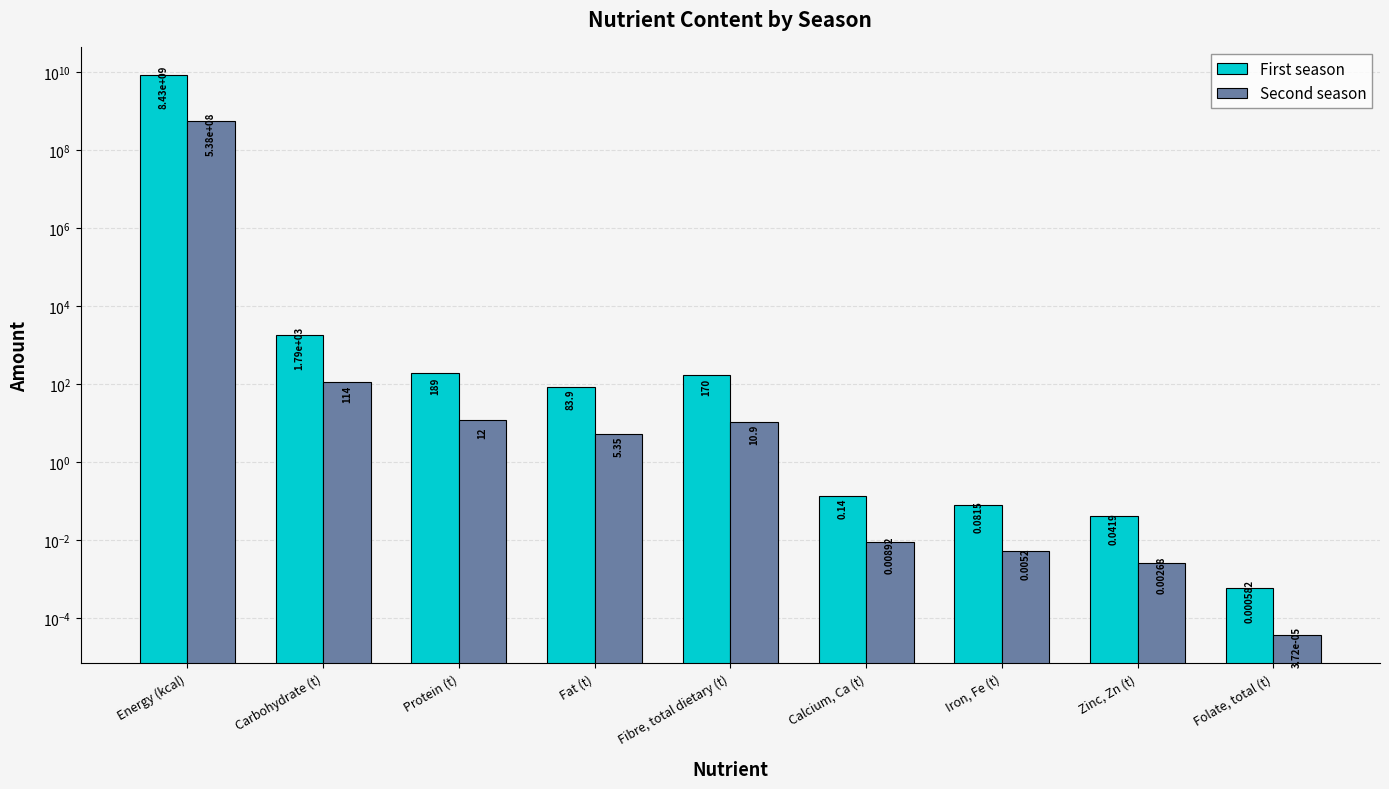

How many values in the First season series exceed 83?

5